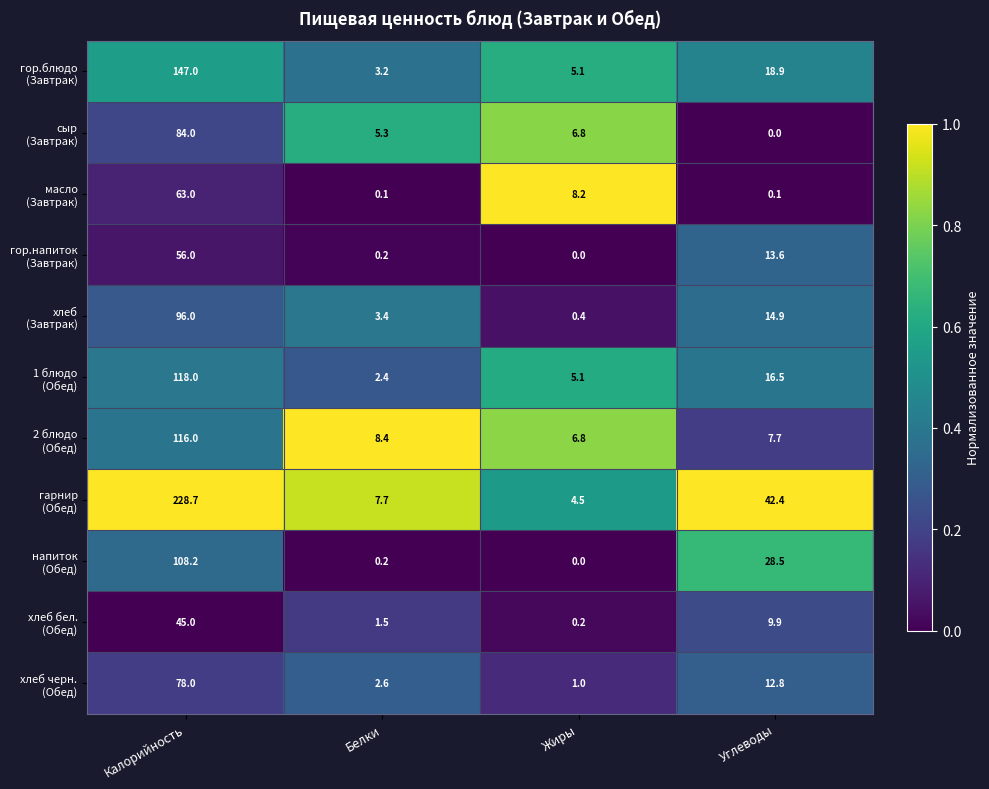

What is the total value across all series at Жиры?

38.1